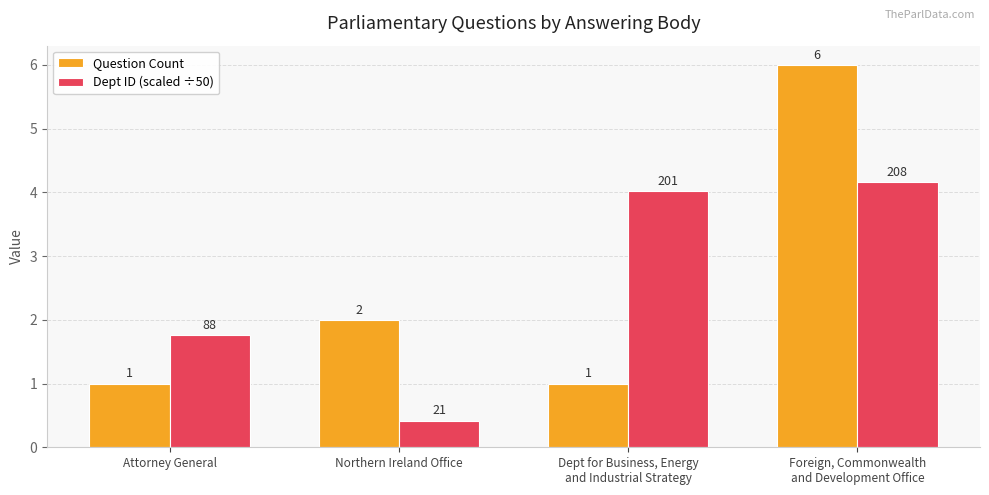

What is the difference between the Dept ID (scaled ÷50) values at Foreign, Commonwealth
and Development Office and Dept for Business, Energy
and Industrial Strategy?

0.1